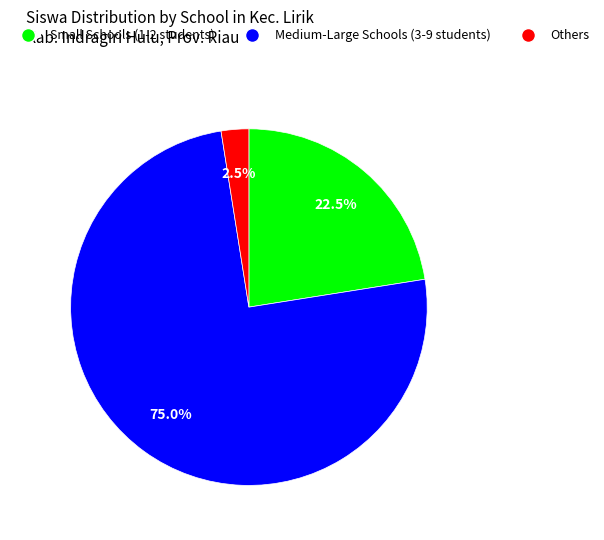

Does any single category account for the majority?

Yes